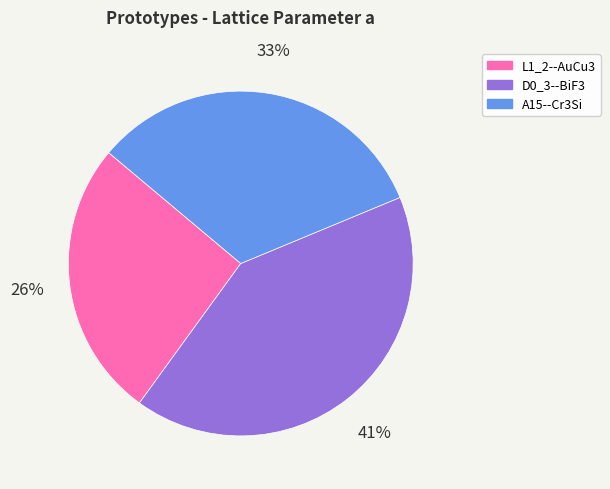

Does D0_3--BiF3 account for over 50% of the chart?

No